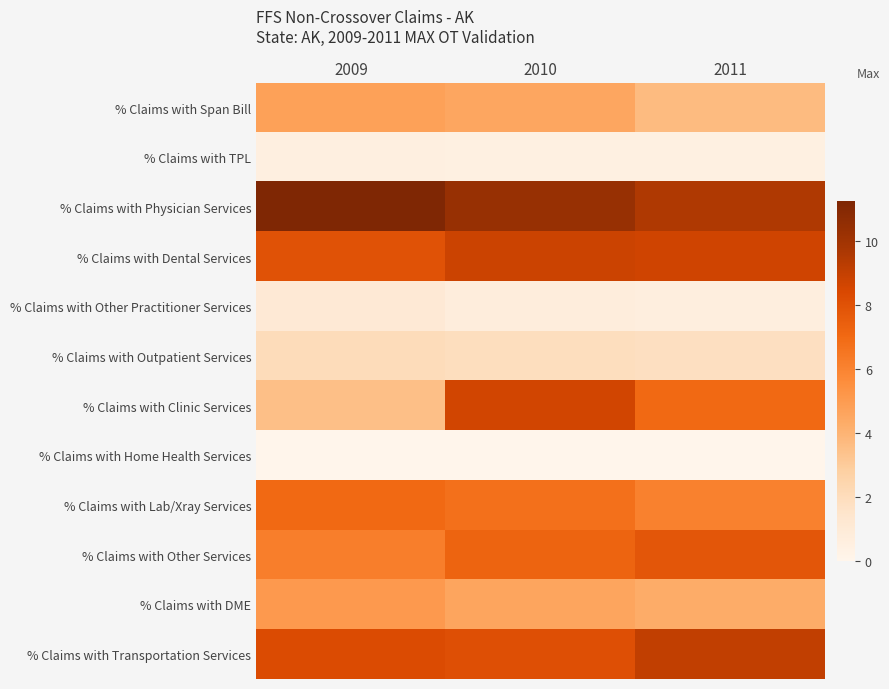

How many categories are shown in the chart?

3